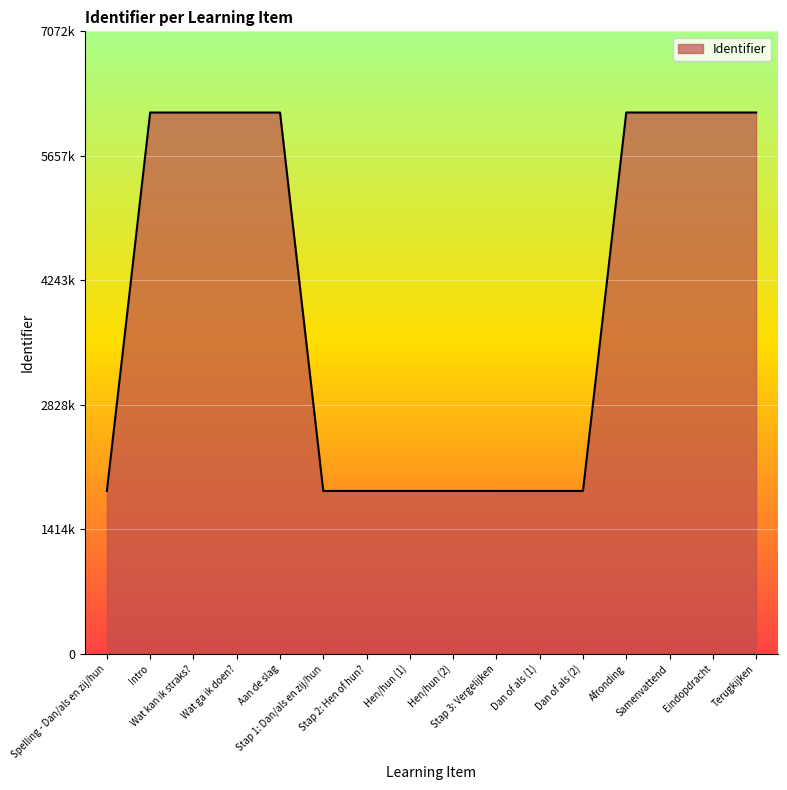

Which has a higher value, Aan de slag or Stap 2: Hen of hun??

Aan de slag